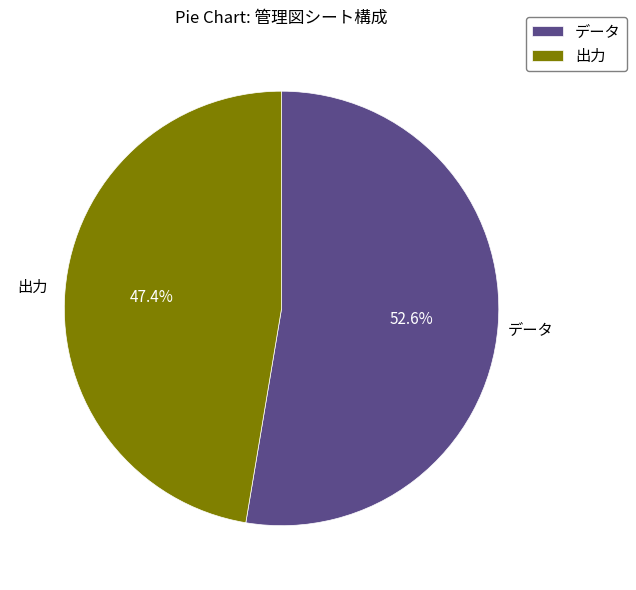

Rank the categories by value from highest to lowest.

データ, 出力